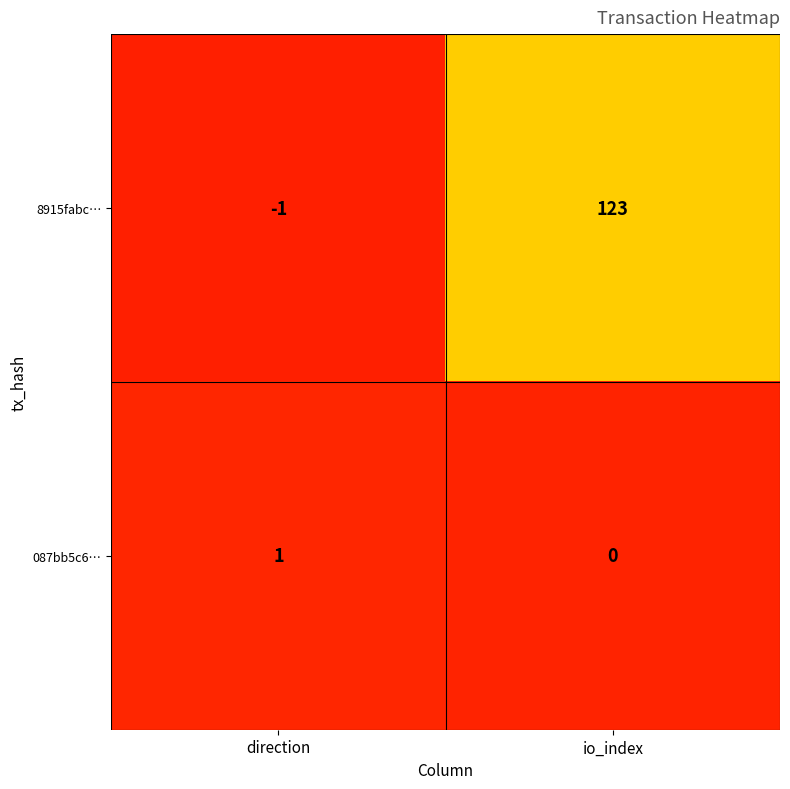

Is it true that 087bb5c6… equals 0 at io_index?

True